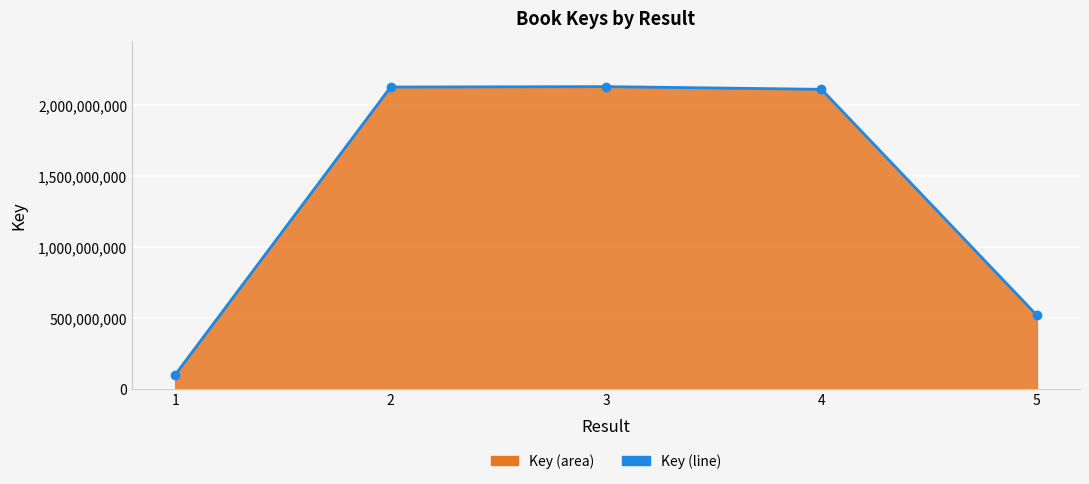

List the labels in order of value, smallest first.

1, 5, 4, 2, 3